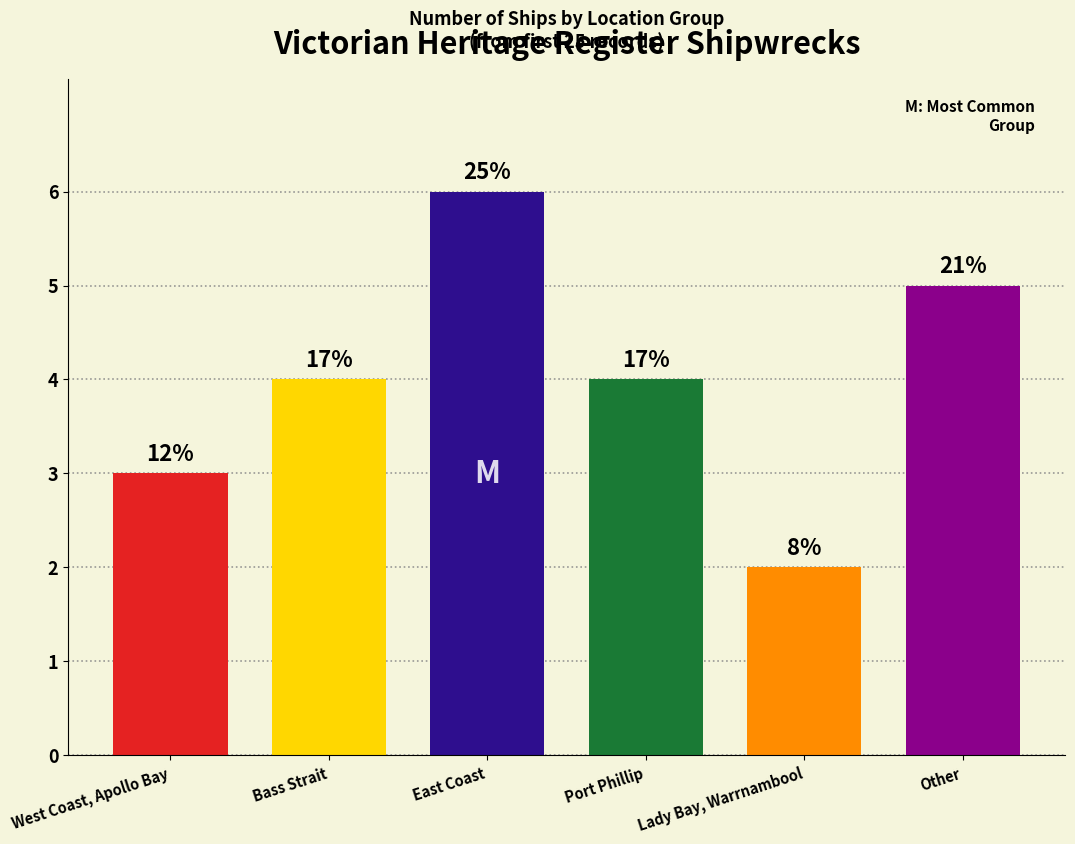

At which category does the chart reach its minimum across all series?

Lady Bay, Warrnambool